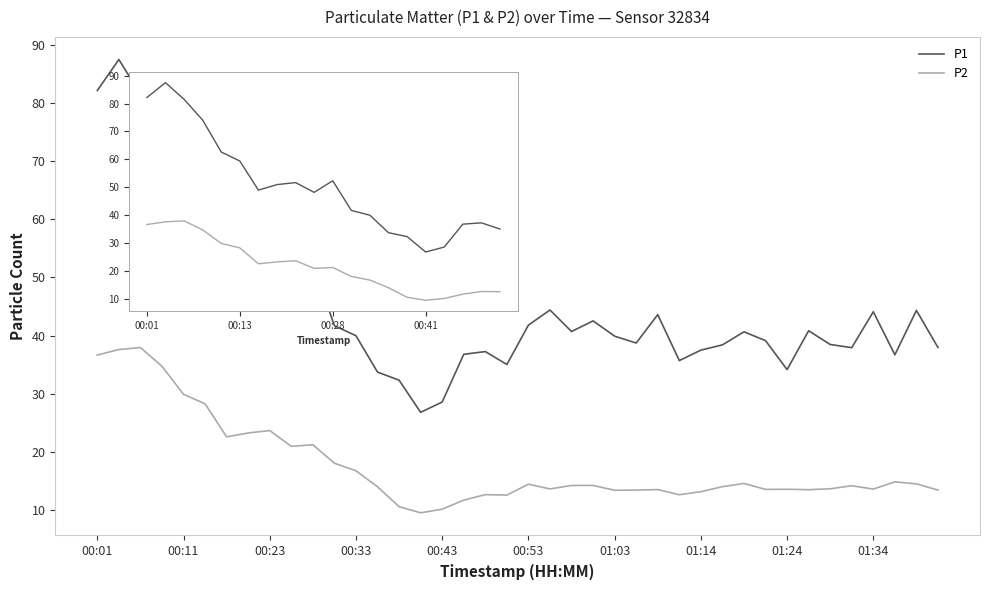

Rank the series by their average value, from lowest to highest.

P2, P1